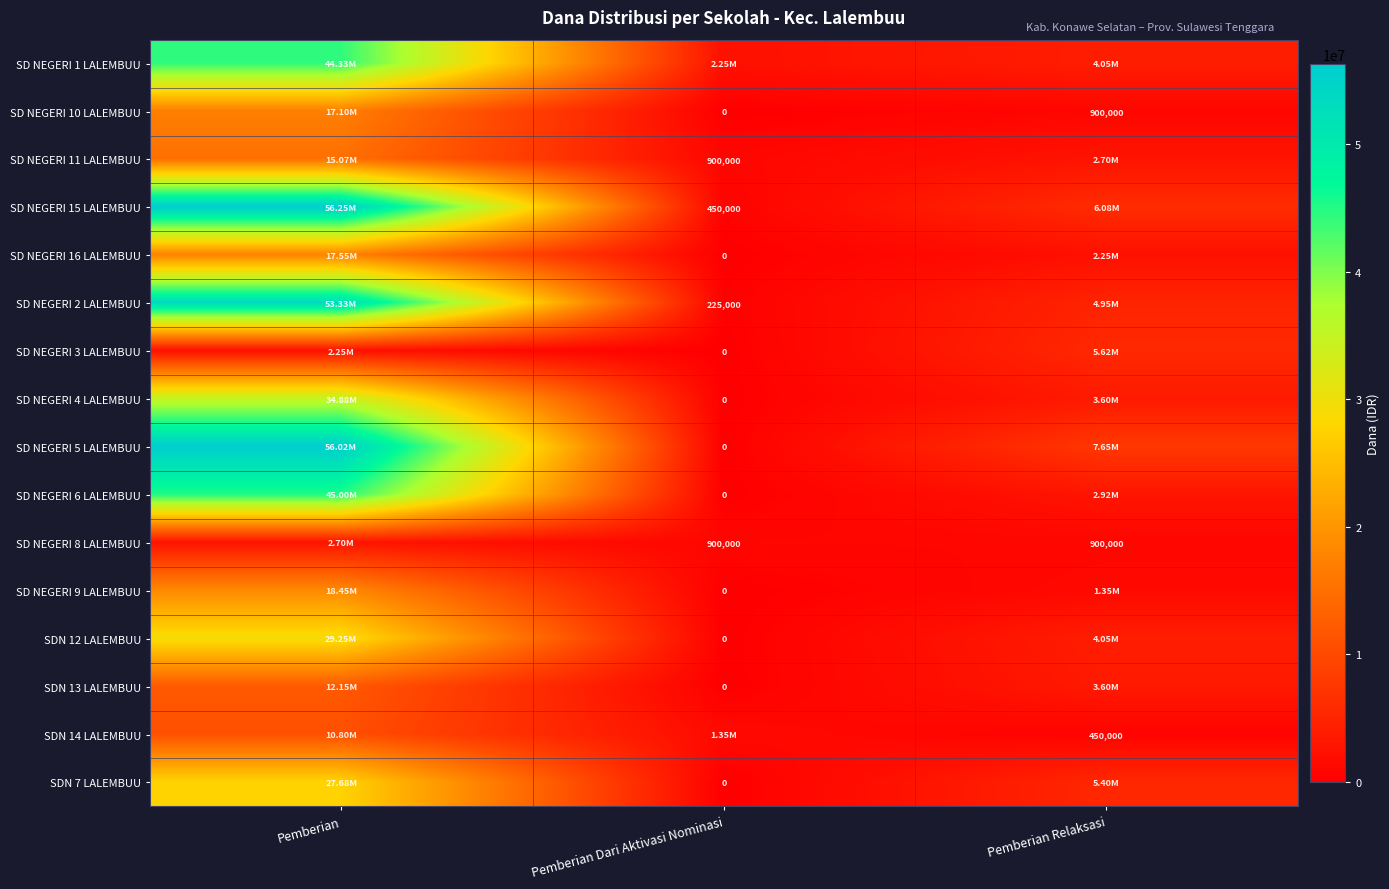

Which series has the largest total across all categories?

SD NEGERI 5 LALEMBUU